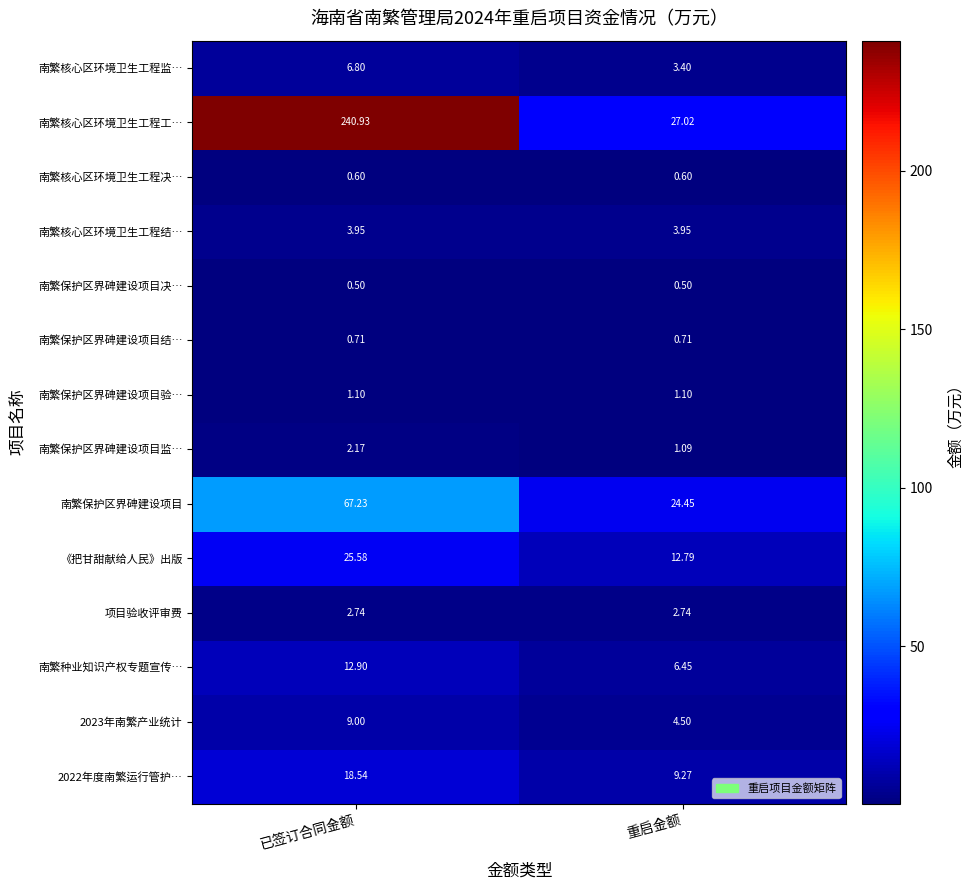

Between 已签订合同金额 and 重启金额, which series saw the biggest shift?

南繁核心区环境卫生工程工…